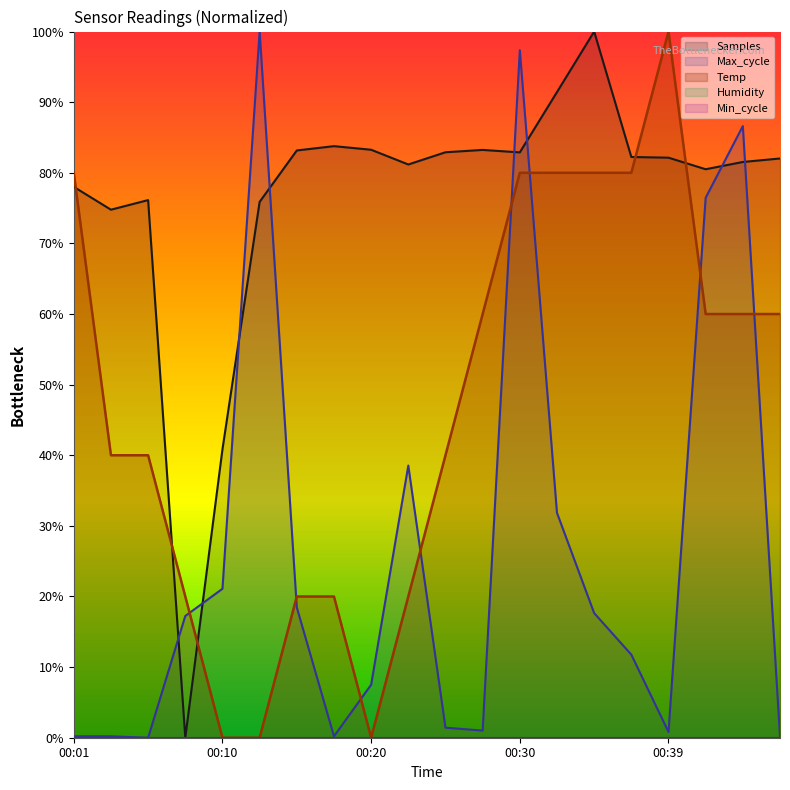

Which has a higher value, 00:39 or 00:20?

00:39